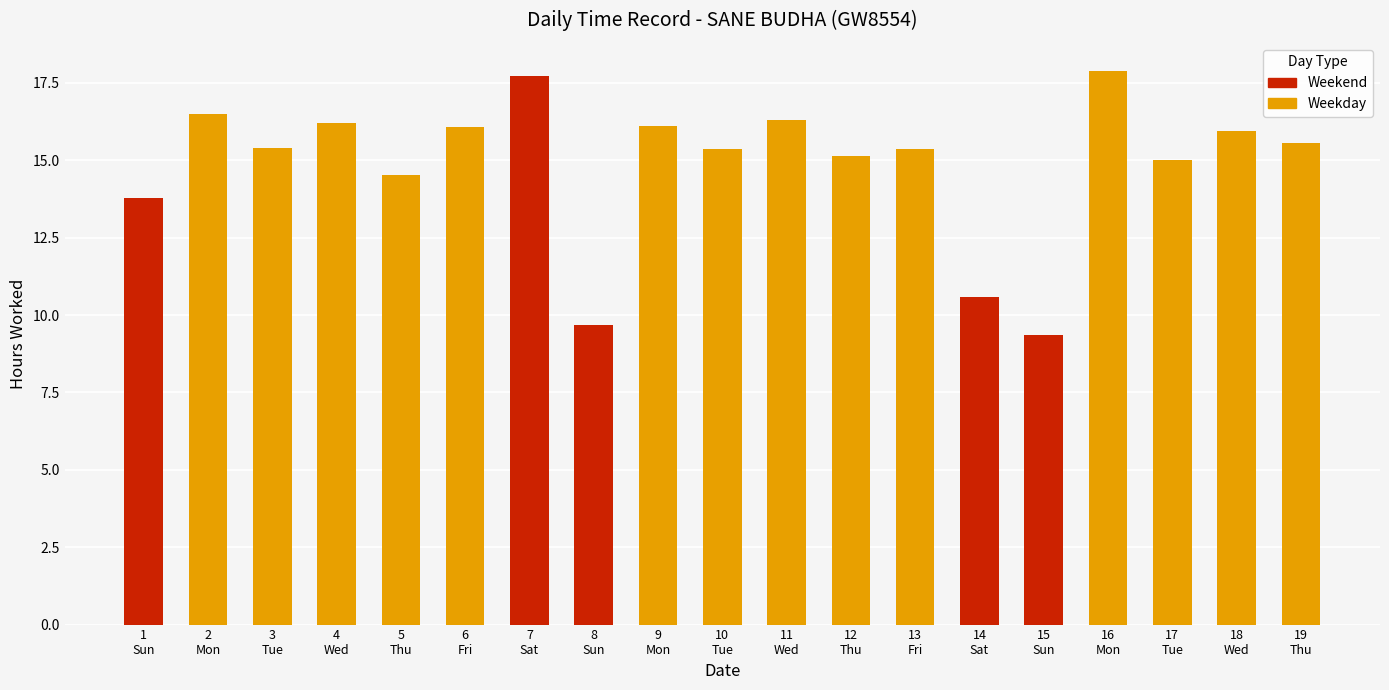

What is the value of the 9th bar from the left?

16.1